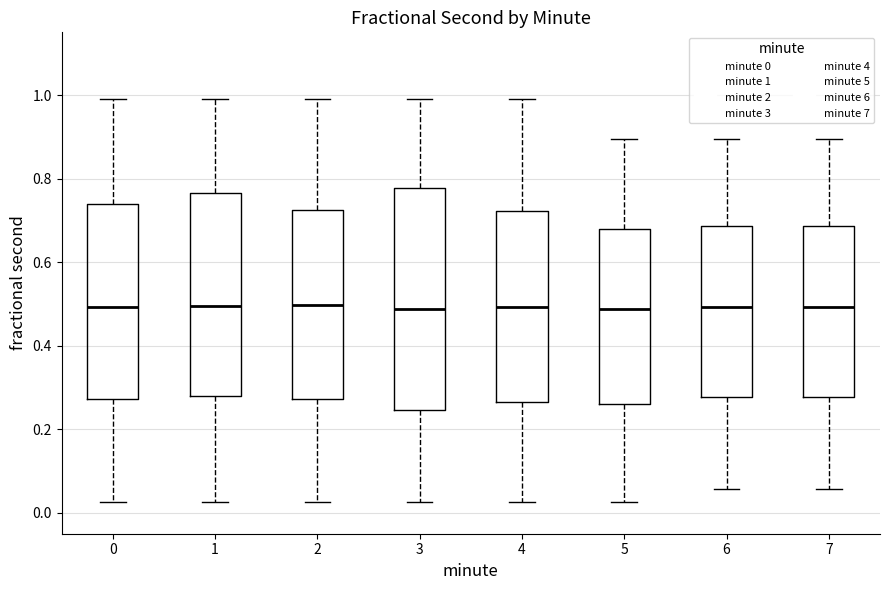

Reading left to right, read every box against the y-axis: the position of its median line, the range the box covers, and the ends of its whiskers. The values are not printed on the chart, so give them approximately, as read against the axis.

0: median 0.50, box 0.28 to 0.74, whiskers 0.02 to 1.00
1: median 0.50, box 0.28 to 0.76, whiskers 0.02 to 1.00
2: median 0.50, box 0.28 to 0.72, whiskers 0.02 to 1.00
3: median 0.48, box 0.24 to 0.78, whiskers 0.02 to 1.00
4: median 0.50, box 0.26 to 0.72, whiskers 0.02 to 1.00
5: median 0.48, box 0.26 to 0.68, whiskers 0.02 to 0.90
6: median 0.50, box 0.28 to 0.68, whiskers 0.06 to 0.90
7: median 0.50, box 0.28 to 0.68, whiskers 0.06 to 0.90